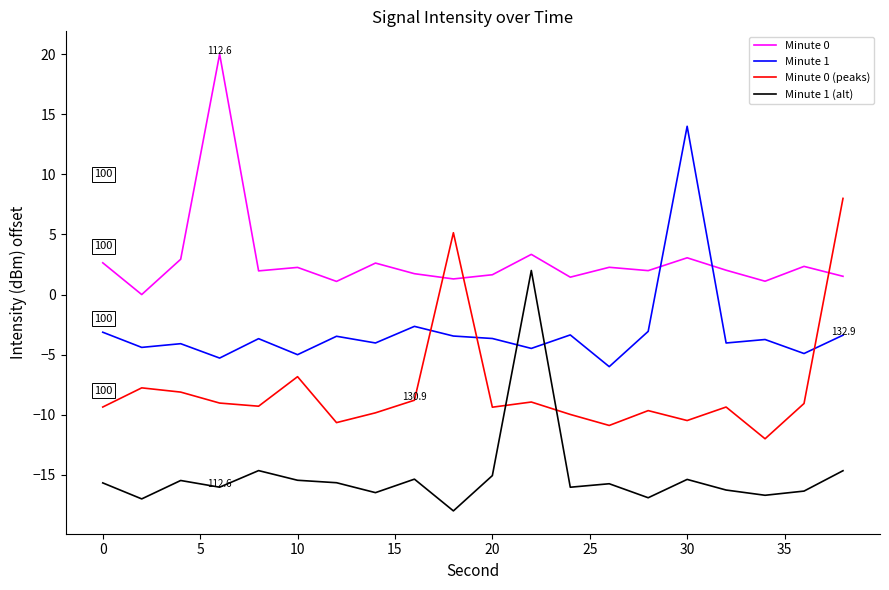

Which series ends up on top after the final intersection of Minute 0 (peaks) and Minute 1 (alt)?

Minute 0 (peaks)